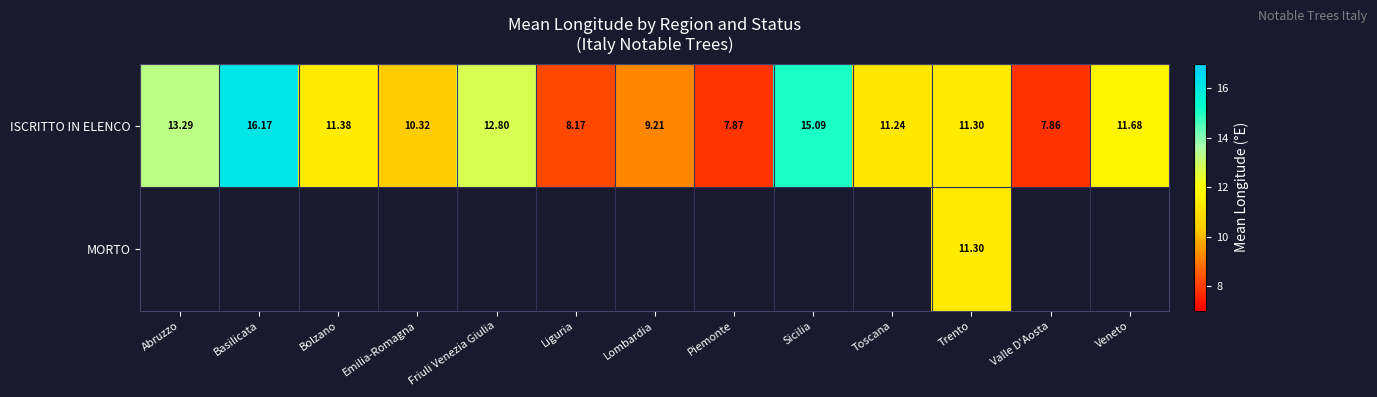

Rank the categories by ISCRITTO IN ELENCO value from highest to lowest.

Basilicata, Sicilia, Abruzzo, Friuli Venezia Giulia, Veneto, Bolzano, Trento, Toscana, Emilia-Romagna, Lombardia, Liguria, Piemonte, Valle D'Aosta